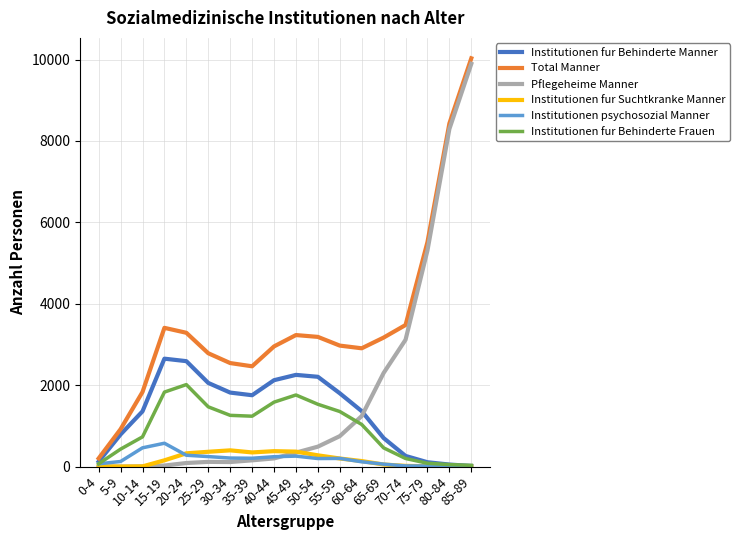

At which label is Institutionen fur Behinderte Frauen closest to 1023?

60-64